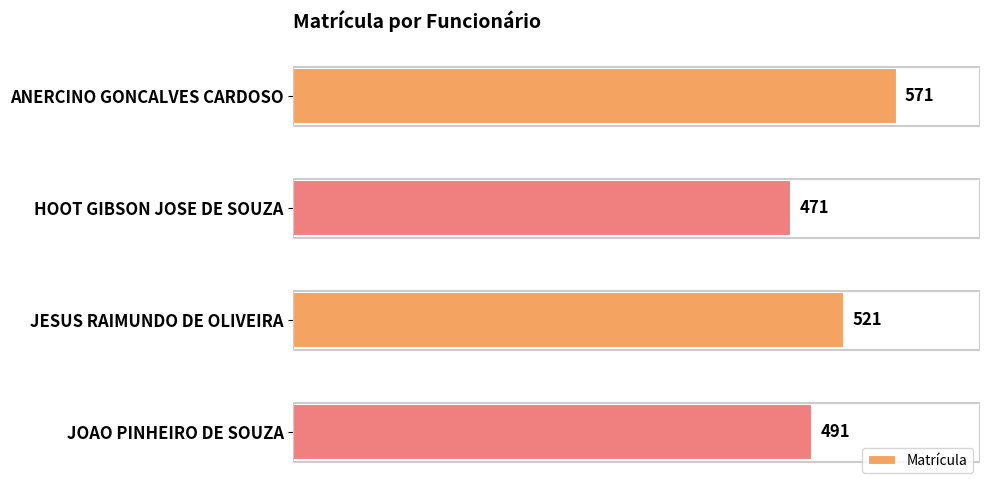

What is the value of the 3rd bar from the top?

521